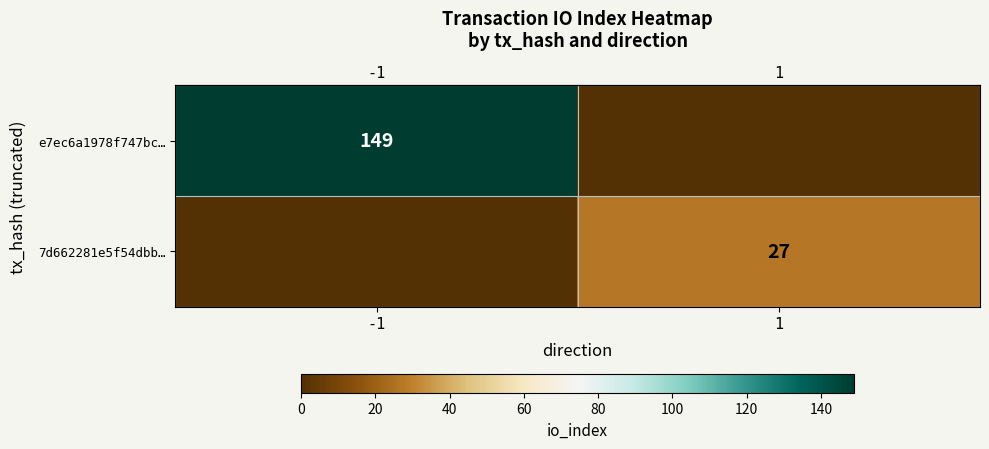

What is the difference between the highest and lowest values at 1?

27